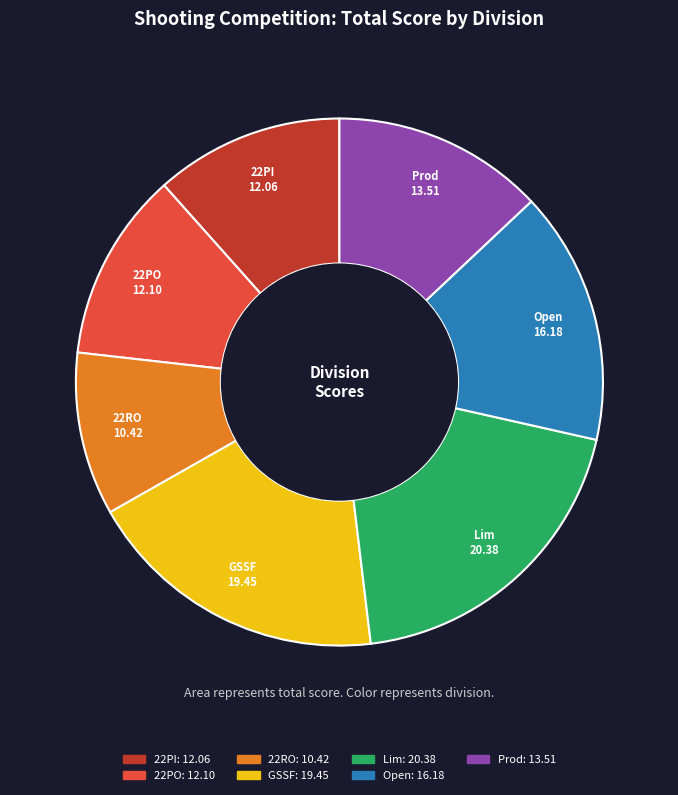

What is the smallest slice in the pie chart?

22RO